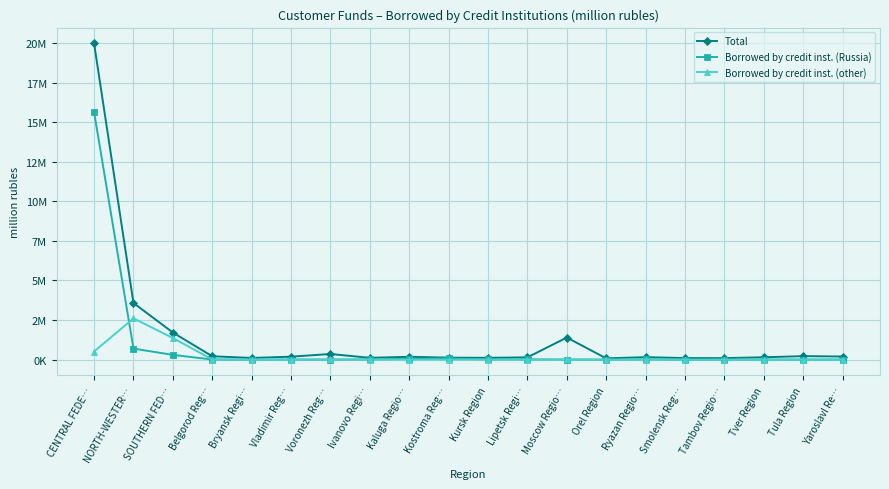

What is the label of the 4th point from the left?

Belgorod Reg…